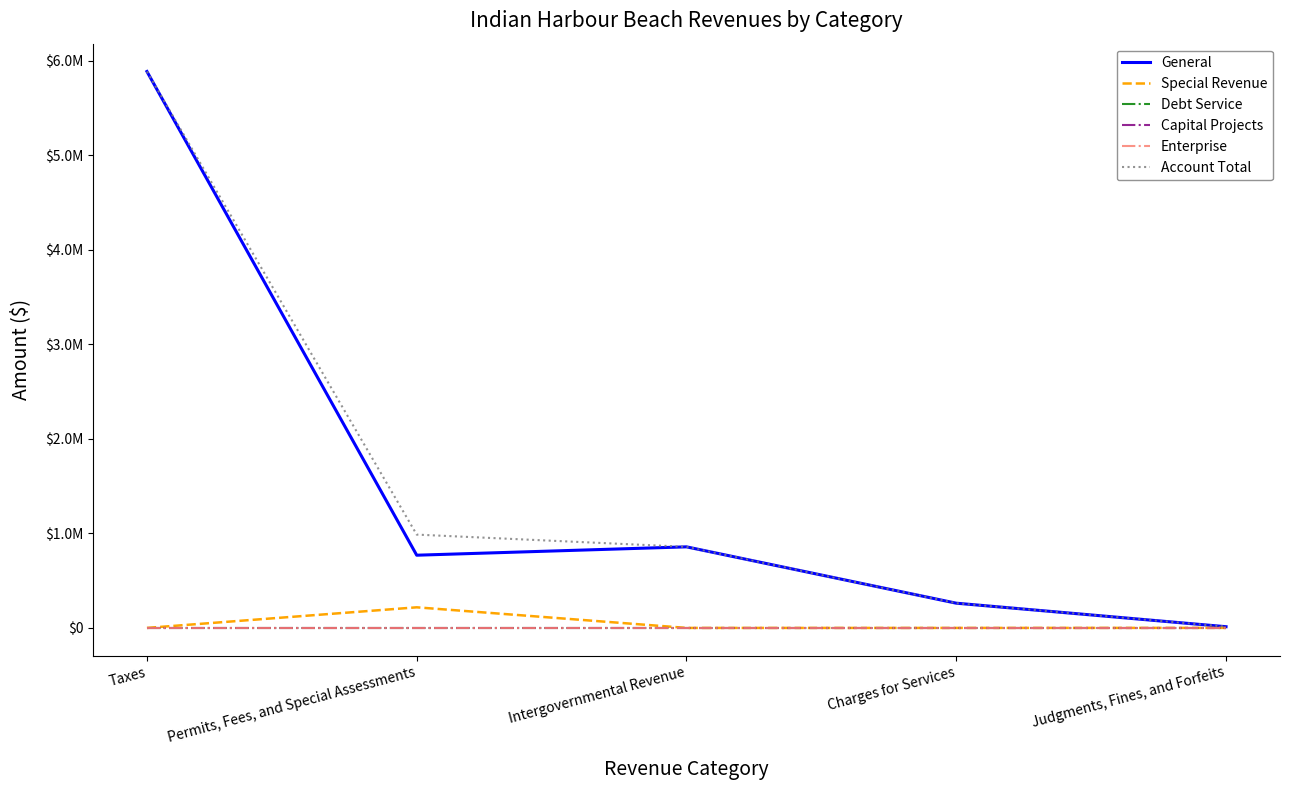

True or false: General and Enterprise intersect in this chart.

False